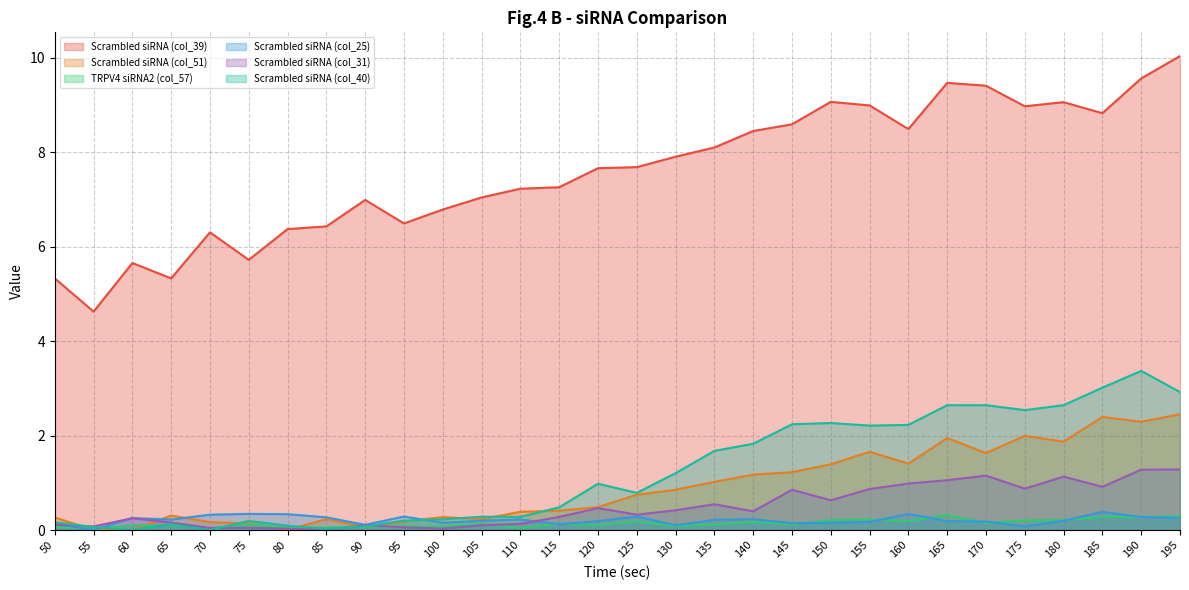

Rank the categories by Scrambled siRNA (col_40) value from highest to lowest.

190, 185, 195, 170, 180, 165, 175, 150, 145, 160, 155, 140, 135, 130, 120, 125, 115, 105, 110, 100, 95, 75, 50, 65, 80, 90, 55, 85, 60, 70